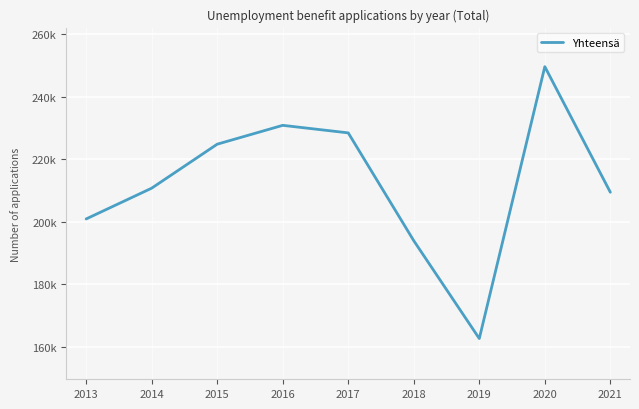

Rank the categories by value from lowest to highest.

2019, 2018, 2013, 2021, 2014, 2015, 2017, 2016, 2020